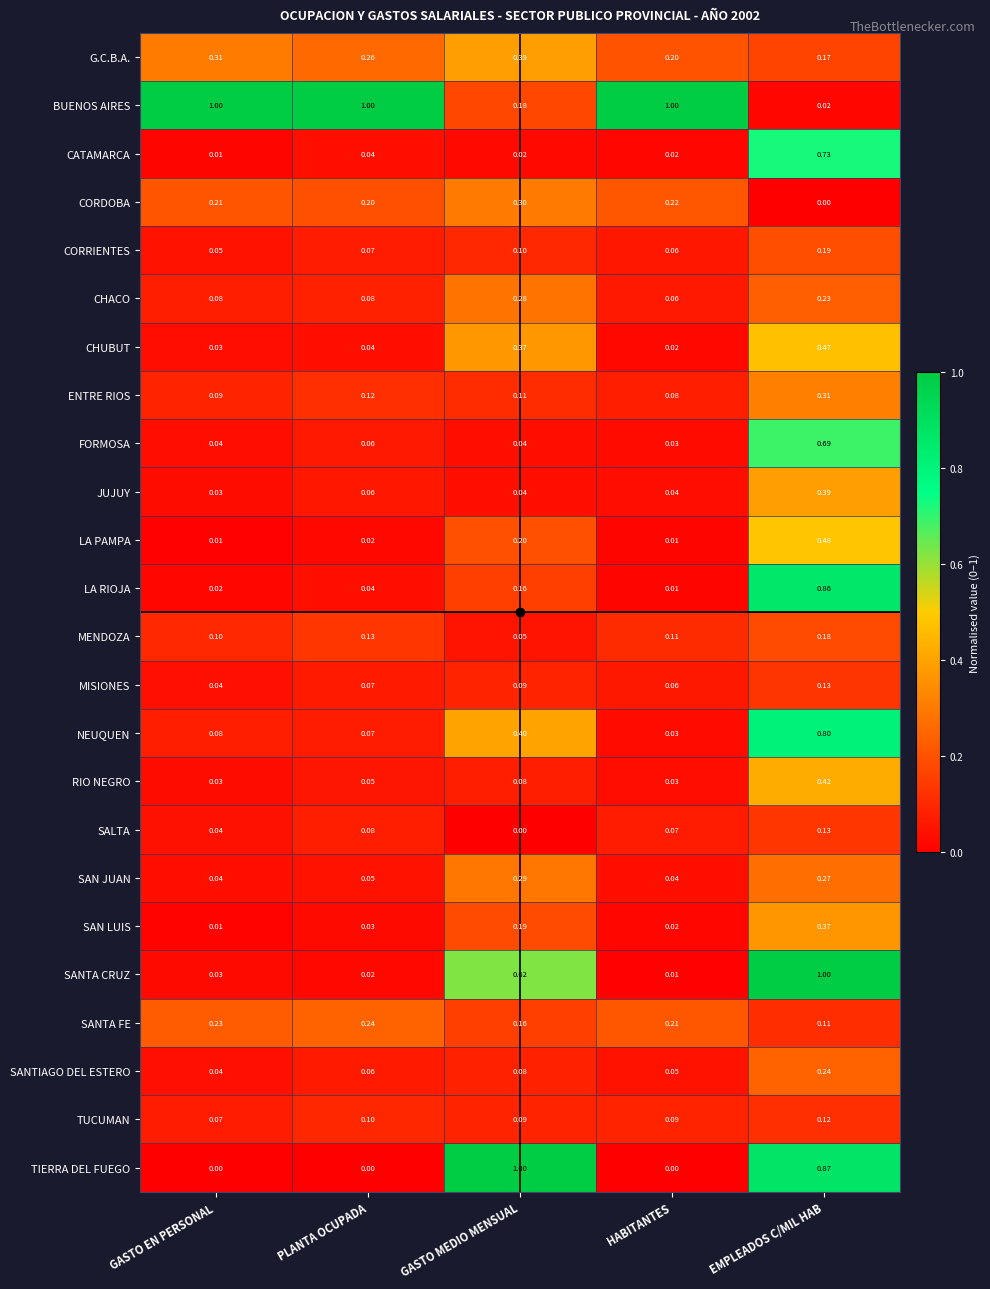

Which series has the largest range (max minus min)?

TIERRA DEL FUEGO